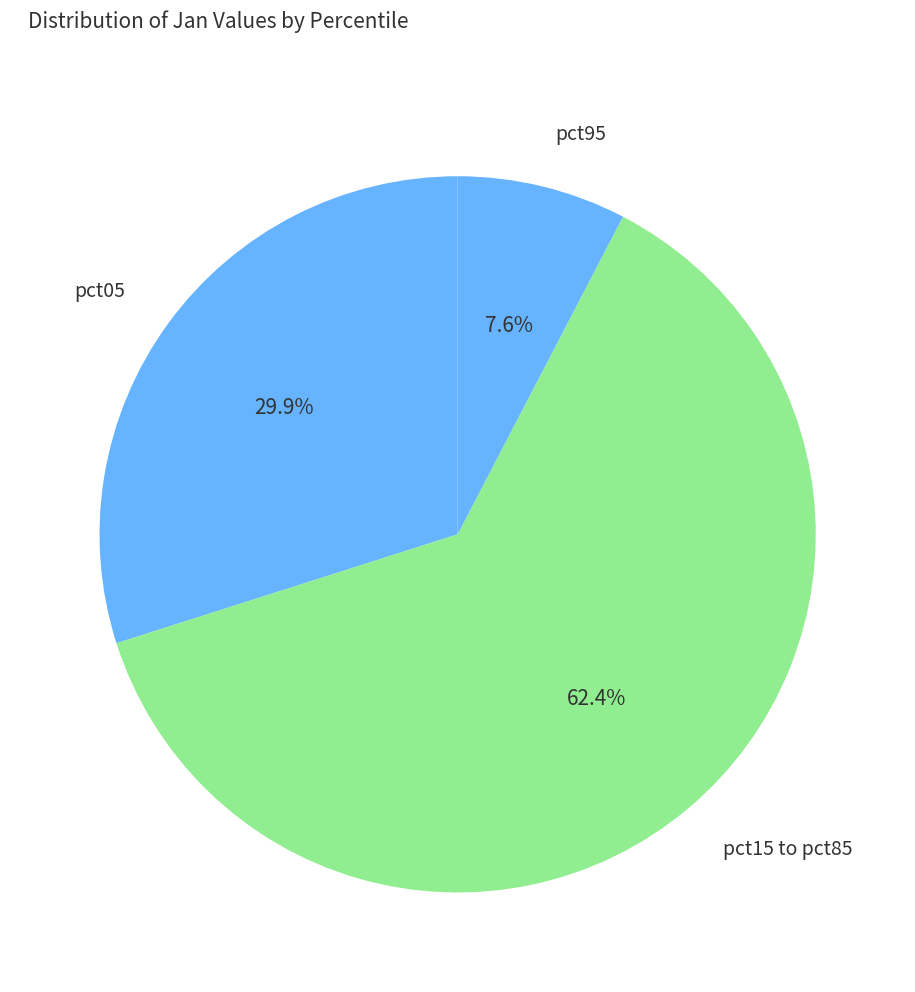

What is the total percentage of pct95 and pct15 to pct85?

70.1%